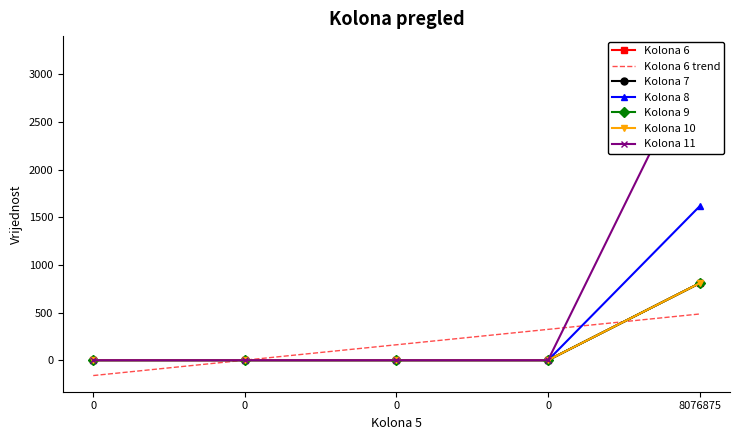

At which category is the sum across all series the highest?

8076875